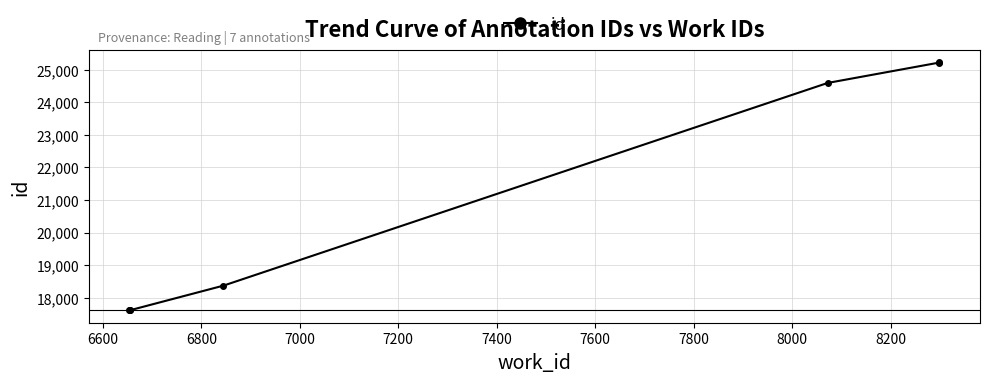

What value does the data have at 7000?

18375